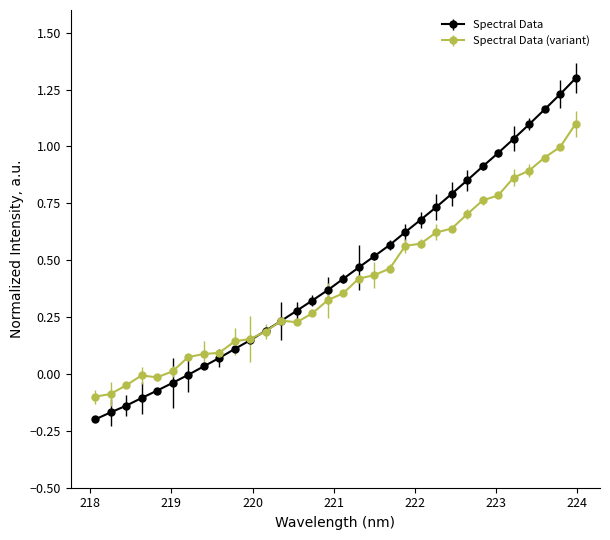

List the series in order of their peak value, lowest first.

Spectral Data (variant), Spectral Data